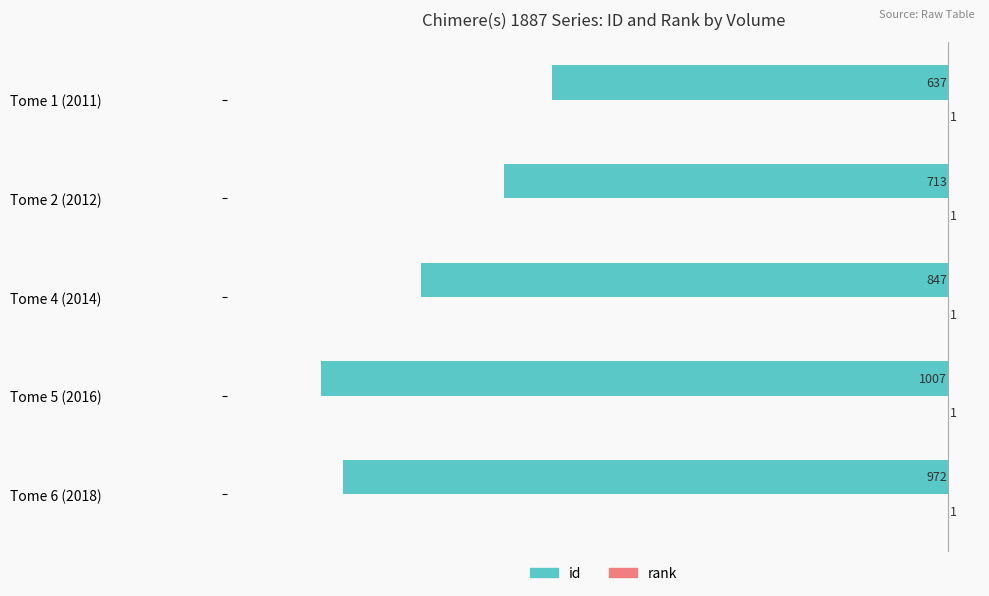

At which category is the sum across all series the highest?

Tome 1 (2011)